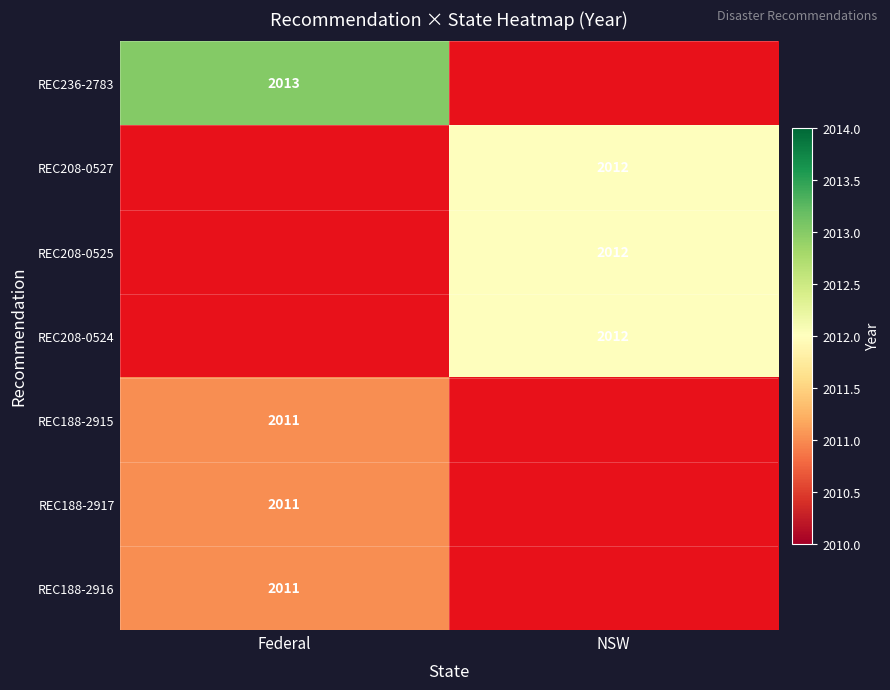

True or false: REC188-2916 has a value of 3310.0 at Federal.

False